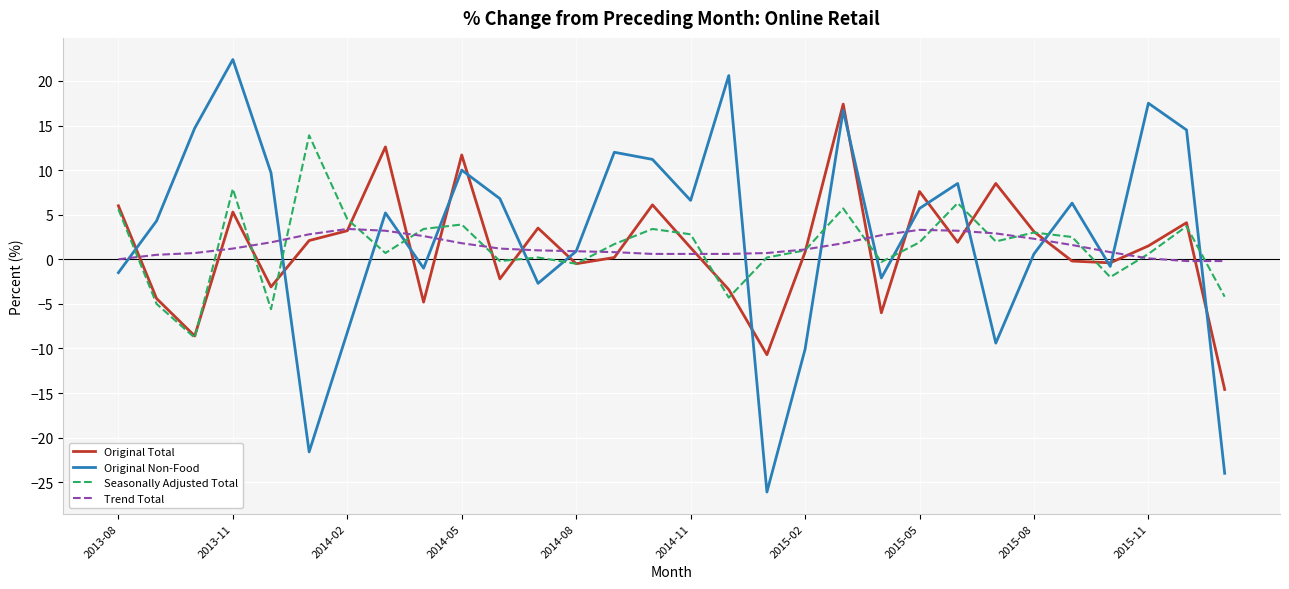

List the series in order of their peak value, highest first.

Original Non-Food, Original Total, Seasonally Adjusted Total, Trend Total